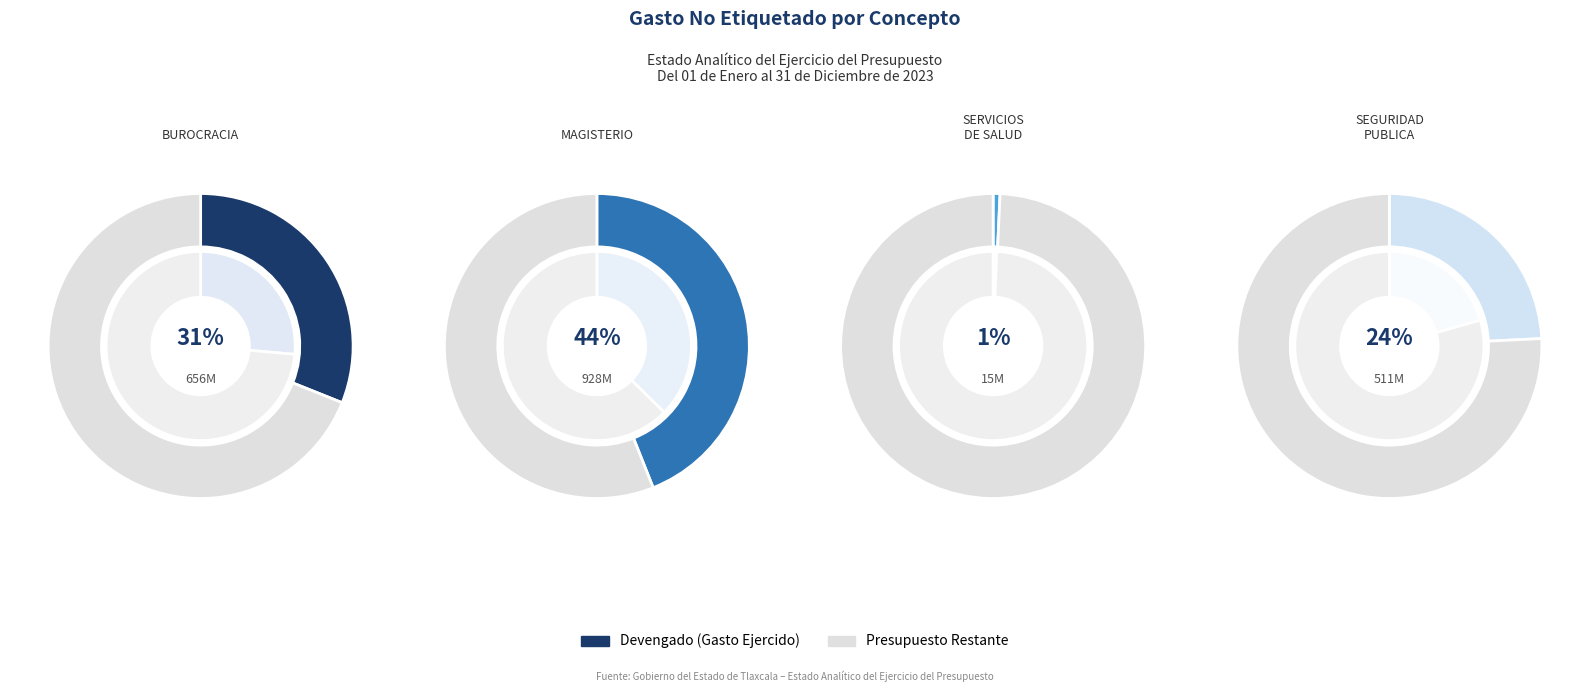

To the nearest percent, what is the difference between the BUROCRACIA and MAGISTERIO slice percentages?

13%